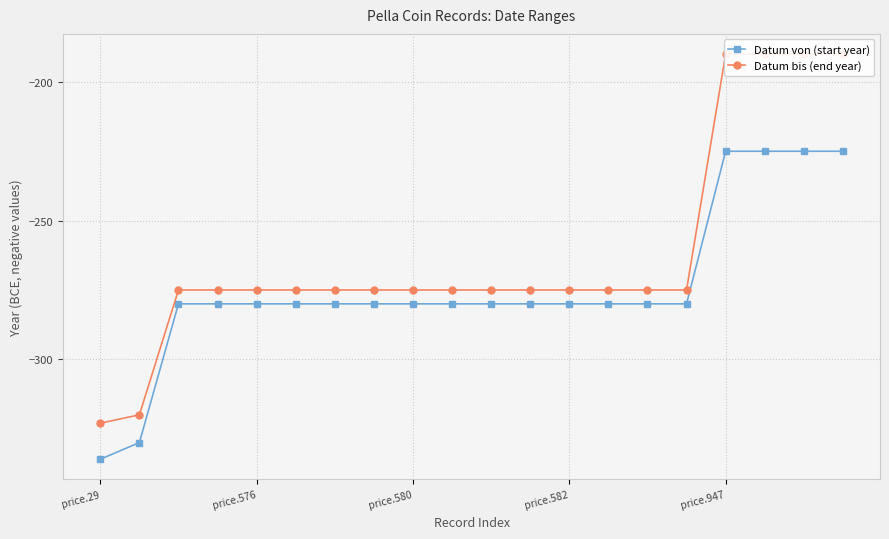

What is the label of the 18th point from the left?

17